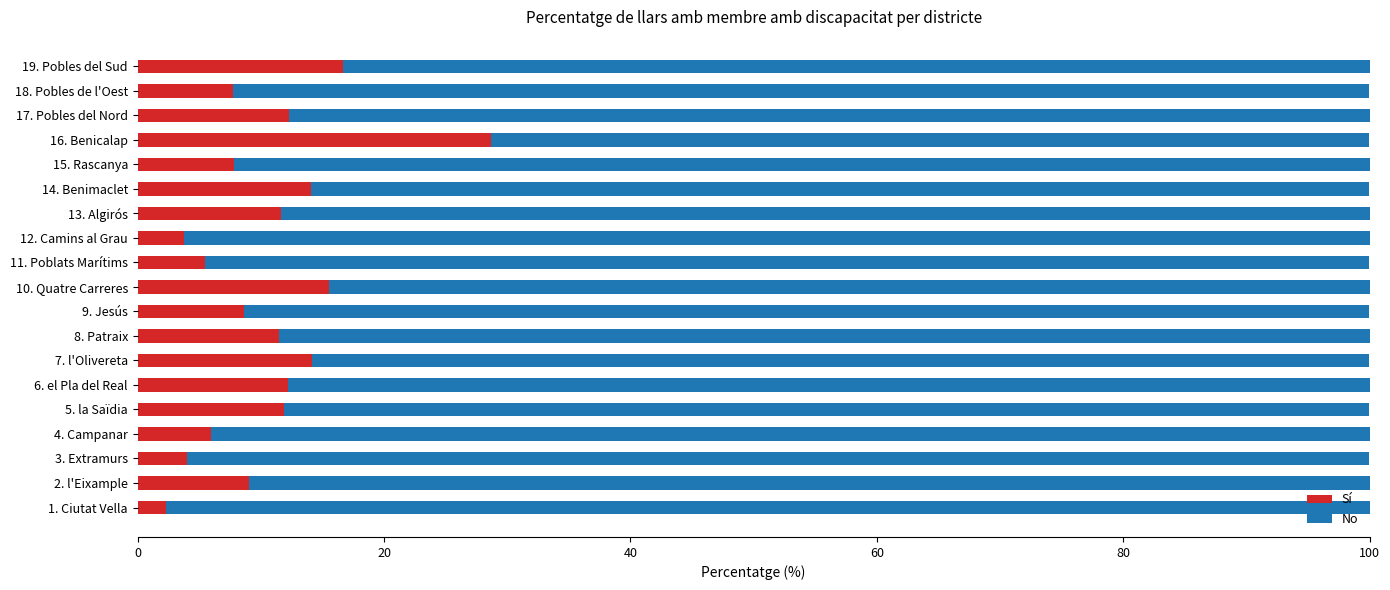

True or false: Sí has a value of 51.6 at 16. Benicalap.

False